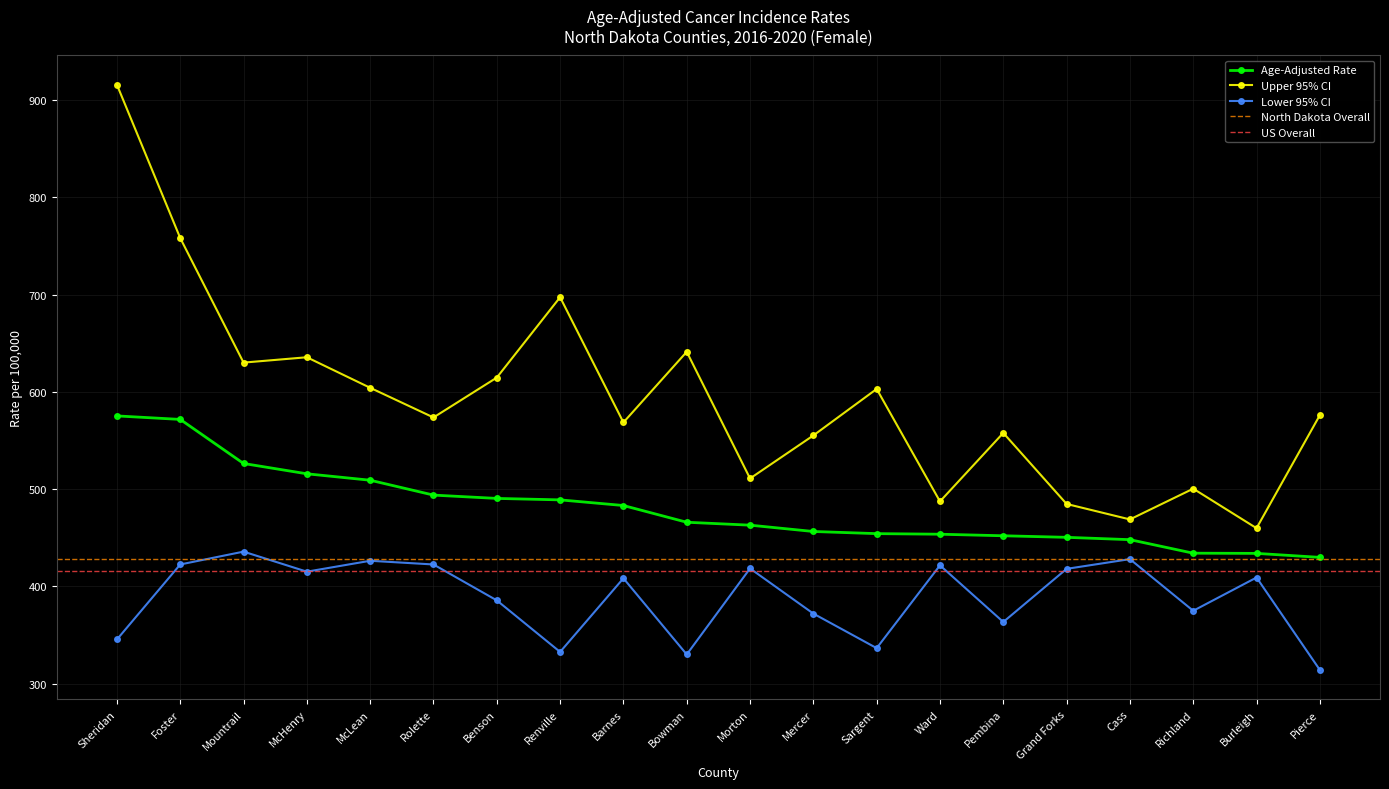

What position from the right is Bowman?

11